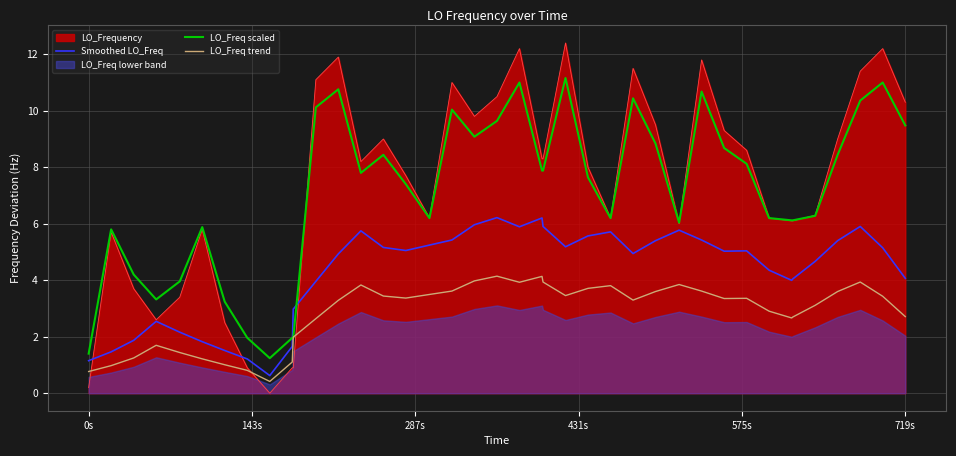

What is the lowest value of the Smoothed LO_Freq series?

0.6